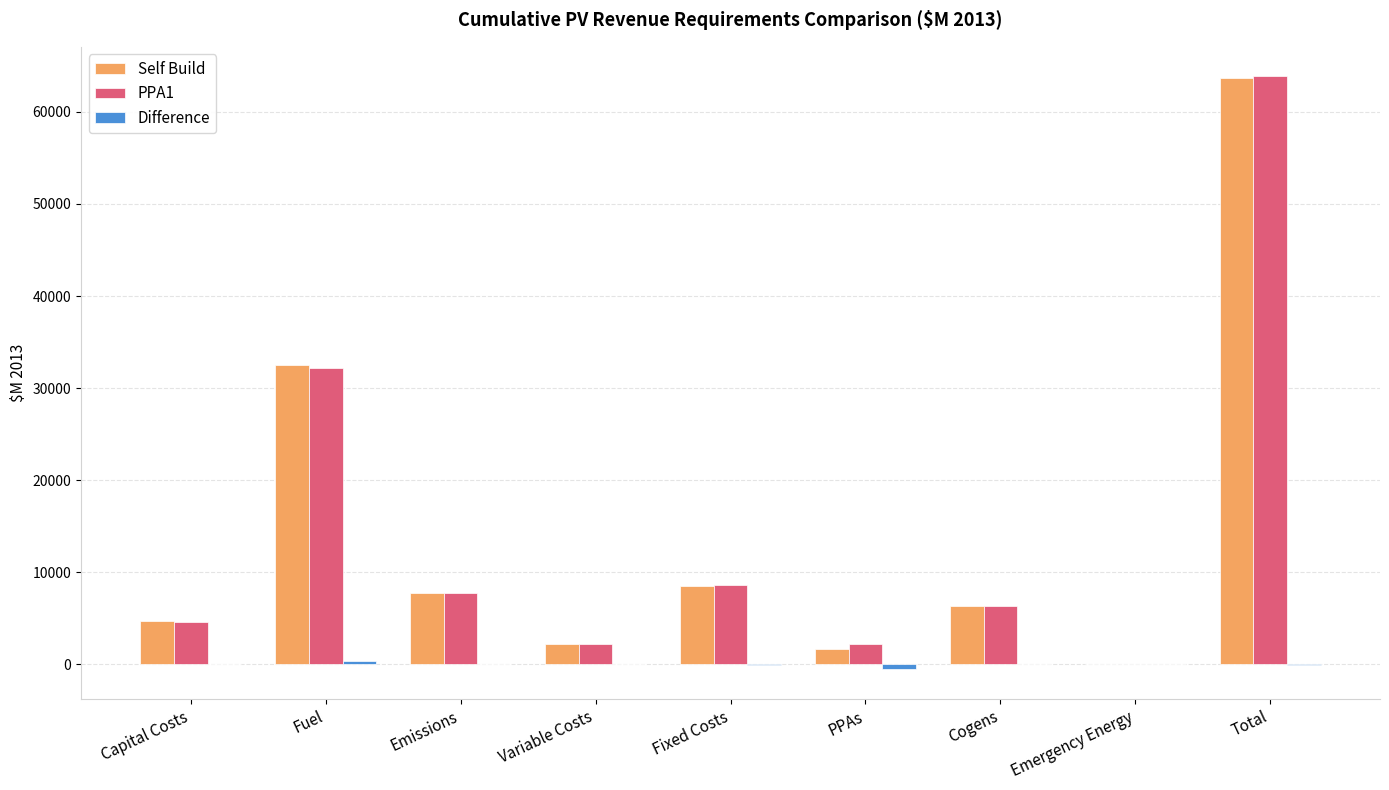

Are the bars grouped side by side (vs. stacked)?

Yes